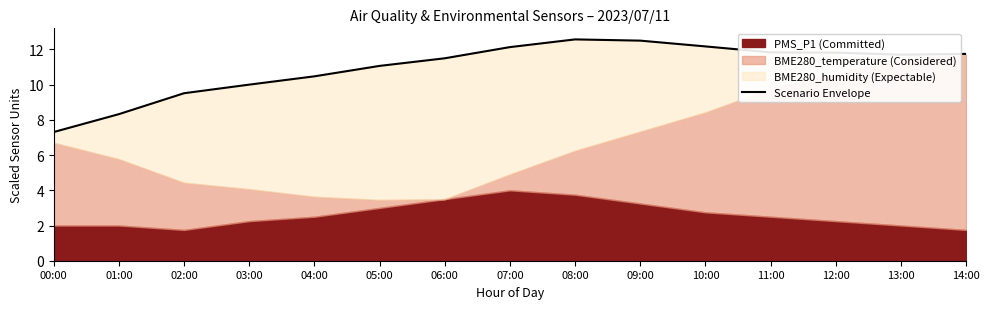

What value does the data have at 13:00?

11.7